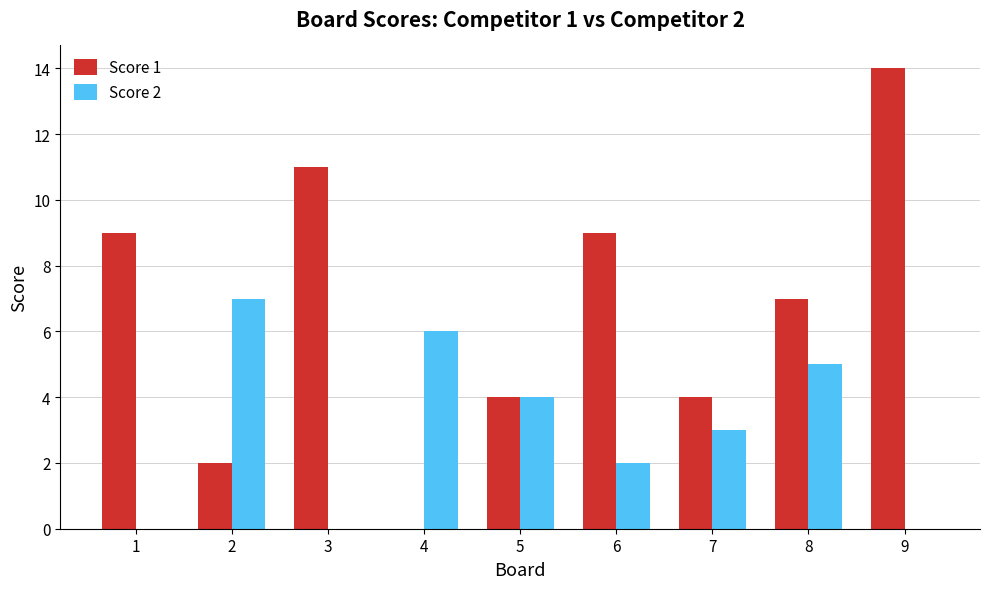

Which series has the largest total across all categories?

Score 1